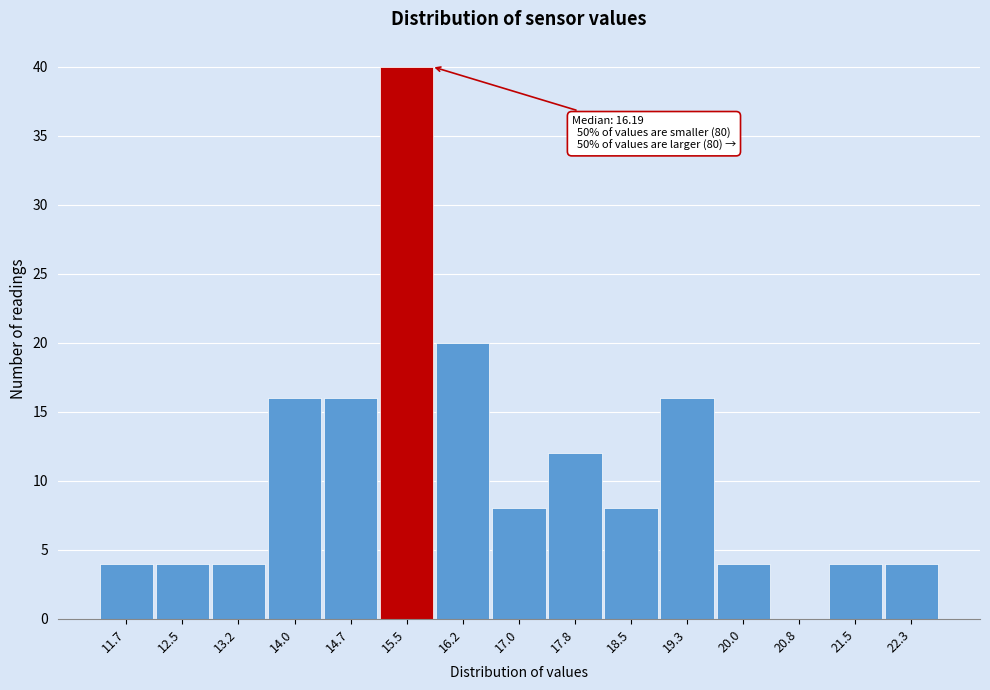

Reading left to right, what are all the values shown in this chart?

11.7=4	12.5=4	13.2=4	14.0=16	14.7=16	15.5=40	16.2=20	17.0=8	17.8=12	18.5=8	19.3=16	20.0=4	20.8=0	21.5=4	22.3=4